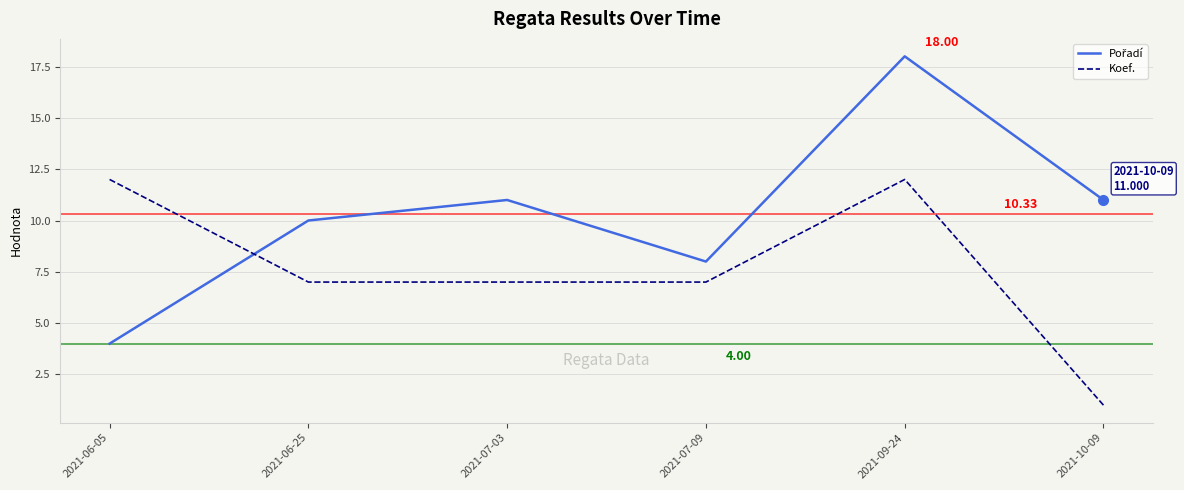

What is the approximate value of Koef. at 2021-07-03?

7